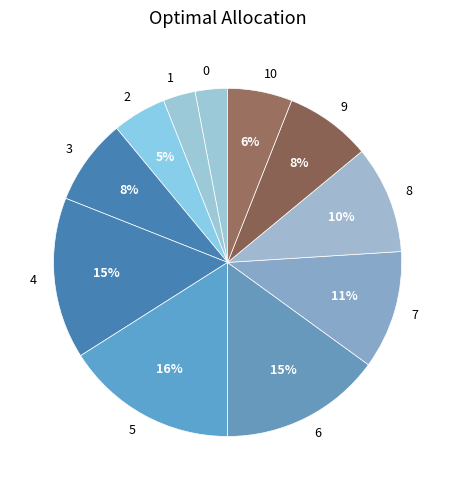

True or false: 2 accounts for 5% of the total.

True